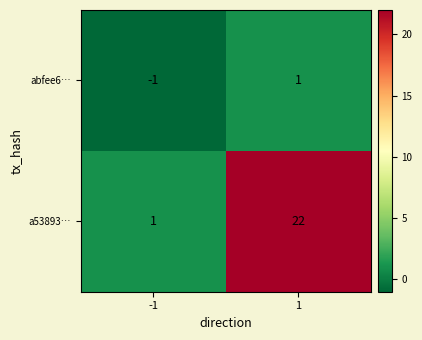

At 1, list the series in order from smallest to largest.

abfee6…, a53893…